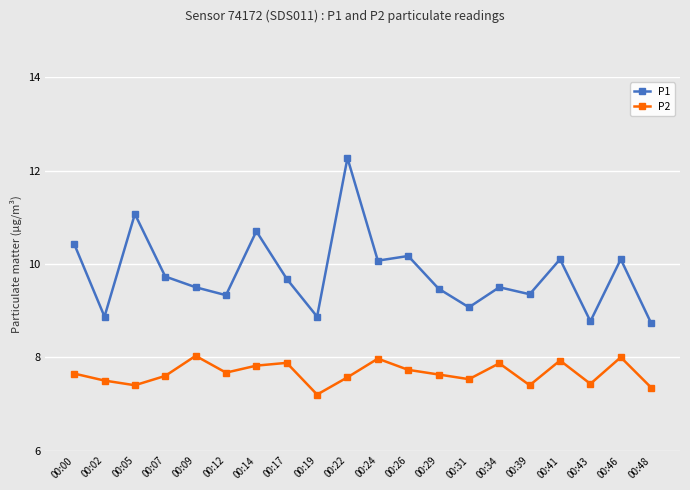

True or false: P2 and P1 cross at least once.

False